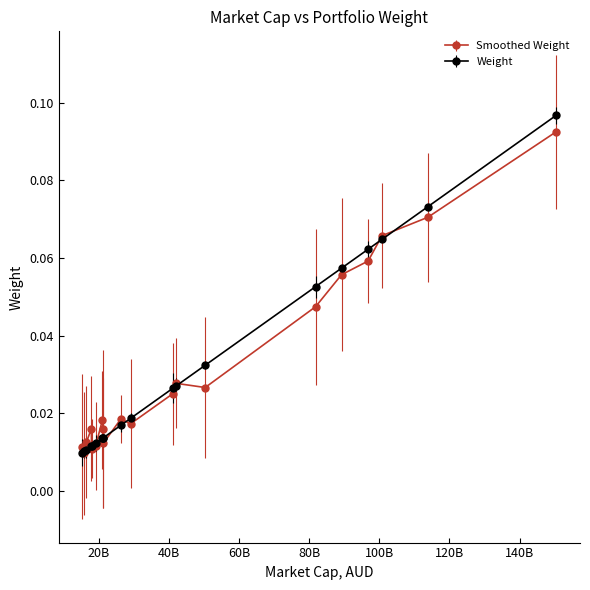

Count the Smoothed Weight values in the range 0 to 1.

20